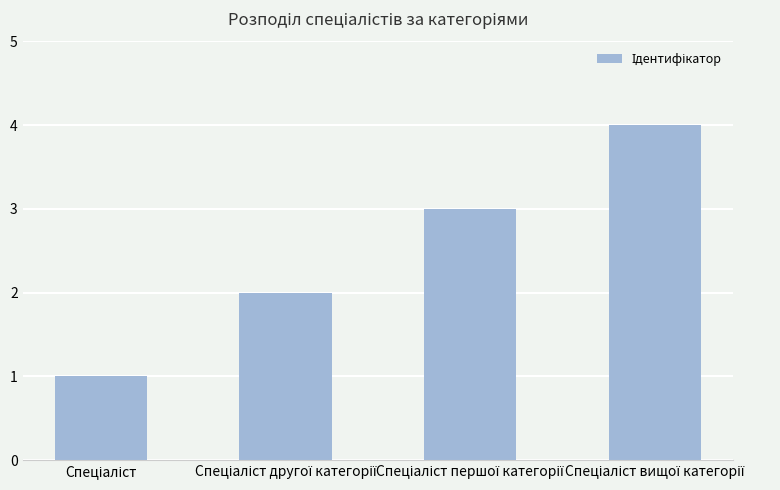

What is the difference between the maximum and minimum values?

3